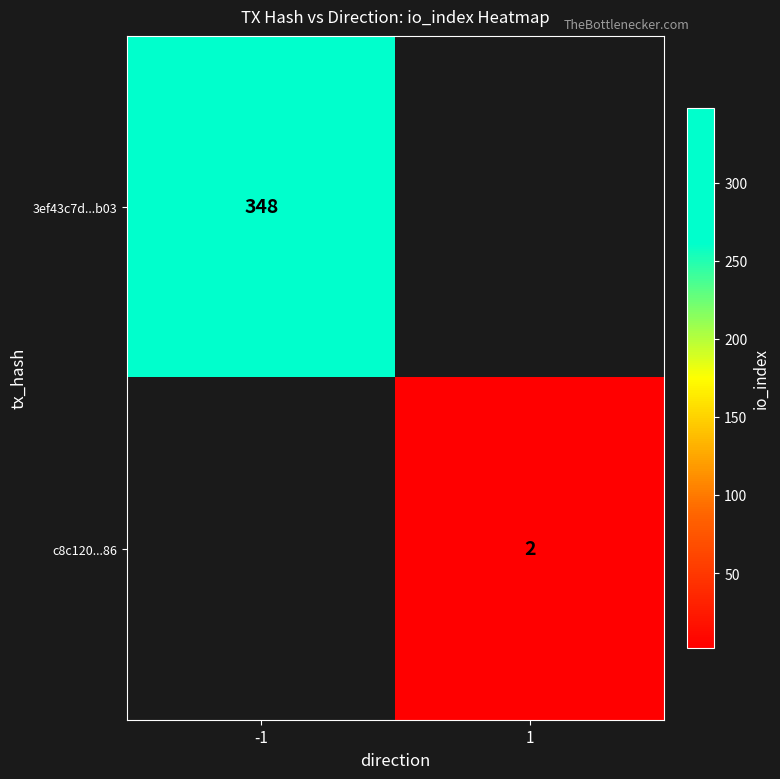

Is it true that c8c120...86 equals 2 at 1?

True